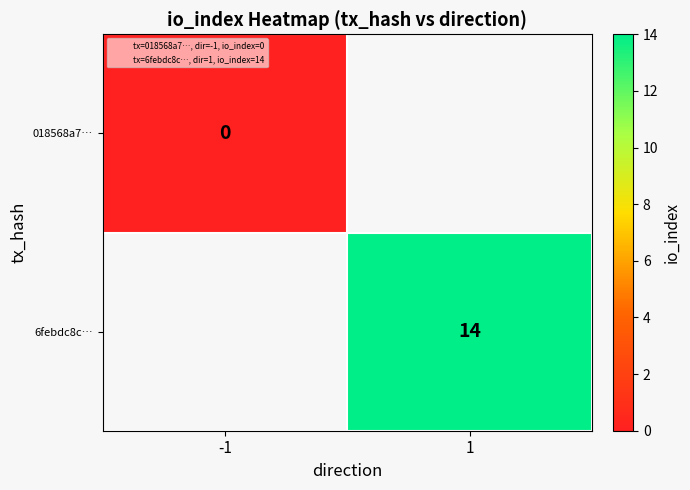

How many series are shown in this chart?

2